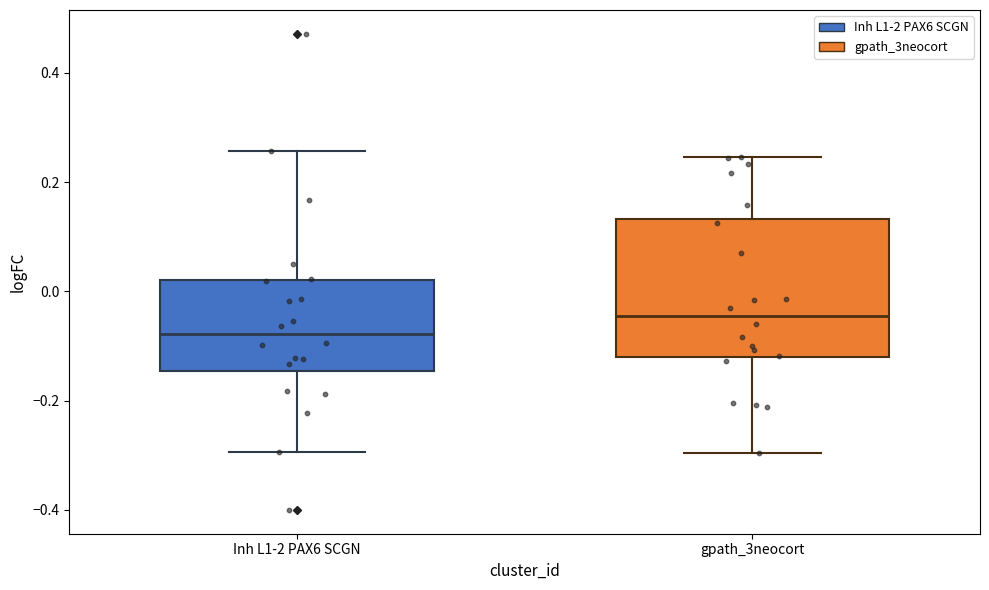

Which box's median line is the highest?

gpath_3neocort